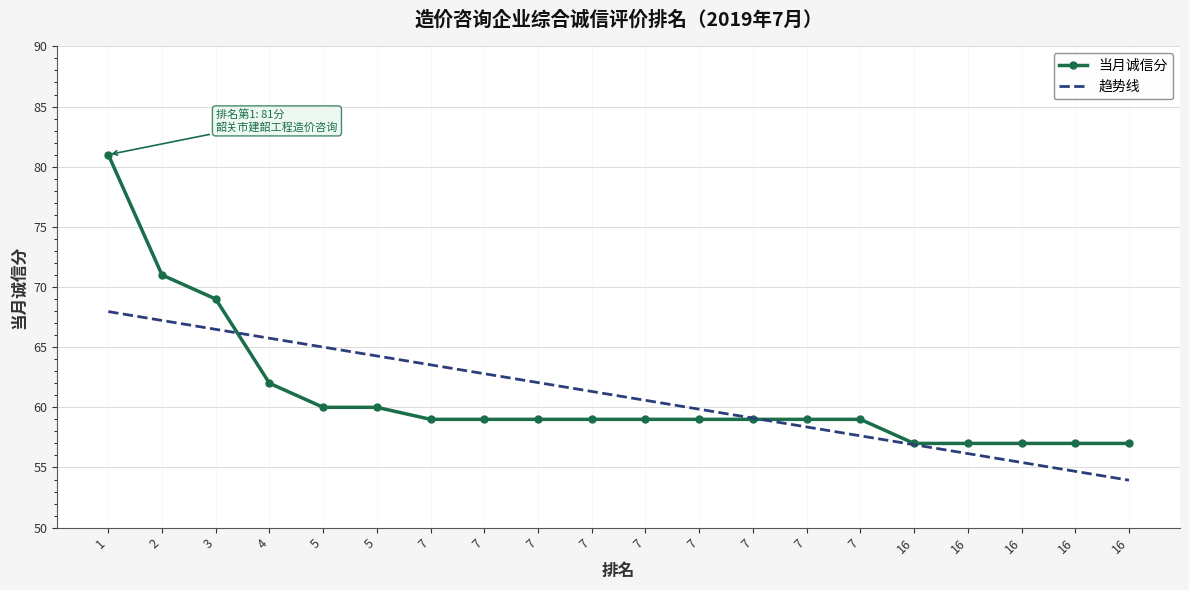

Rank the series by their maximum value, from lowest to highest.

趋势线, 当月诚信分